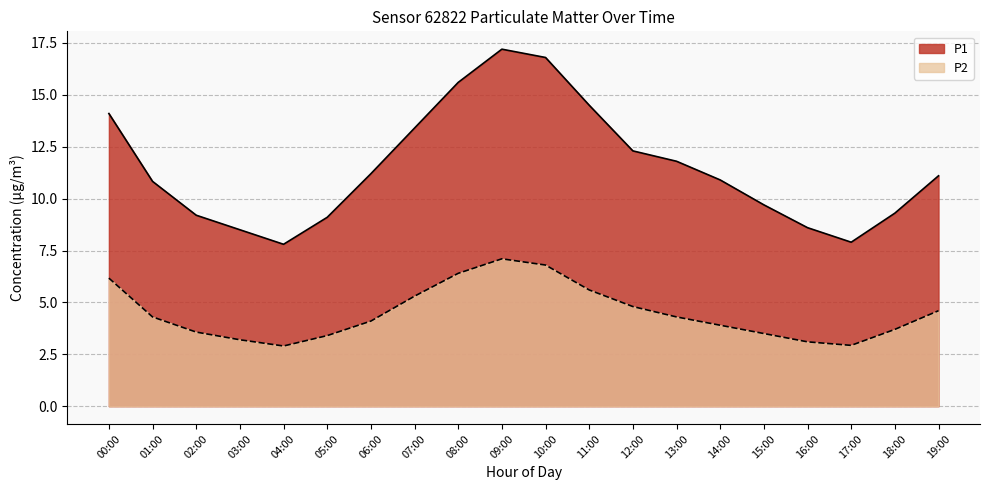

At which category does the chart reach its peak across all series?

09:00